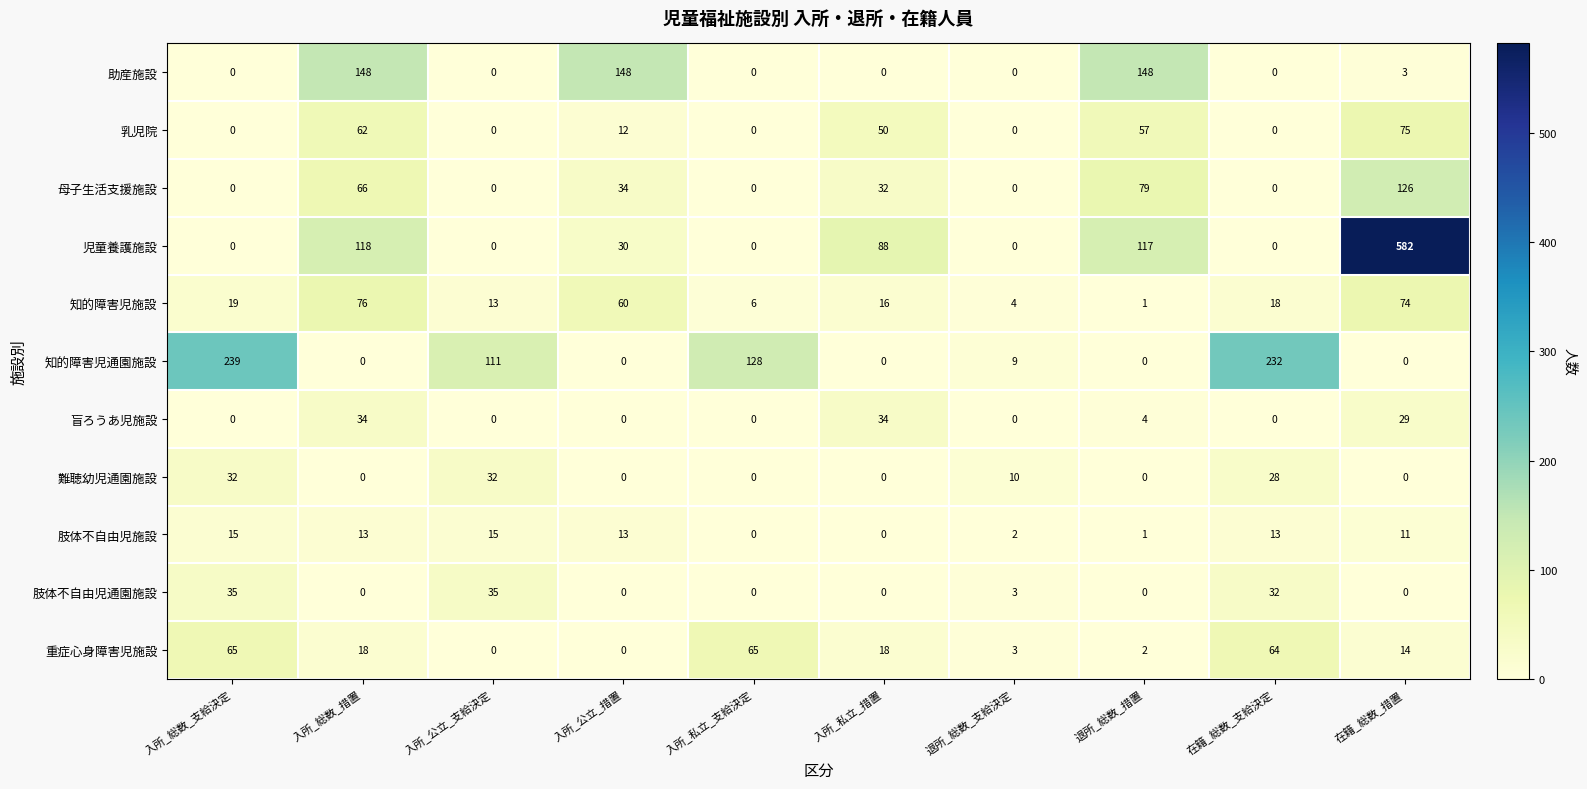

What is the difference between the highest and lowest values at 在籍_総数_支給決定?

232